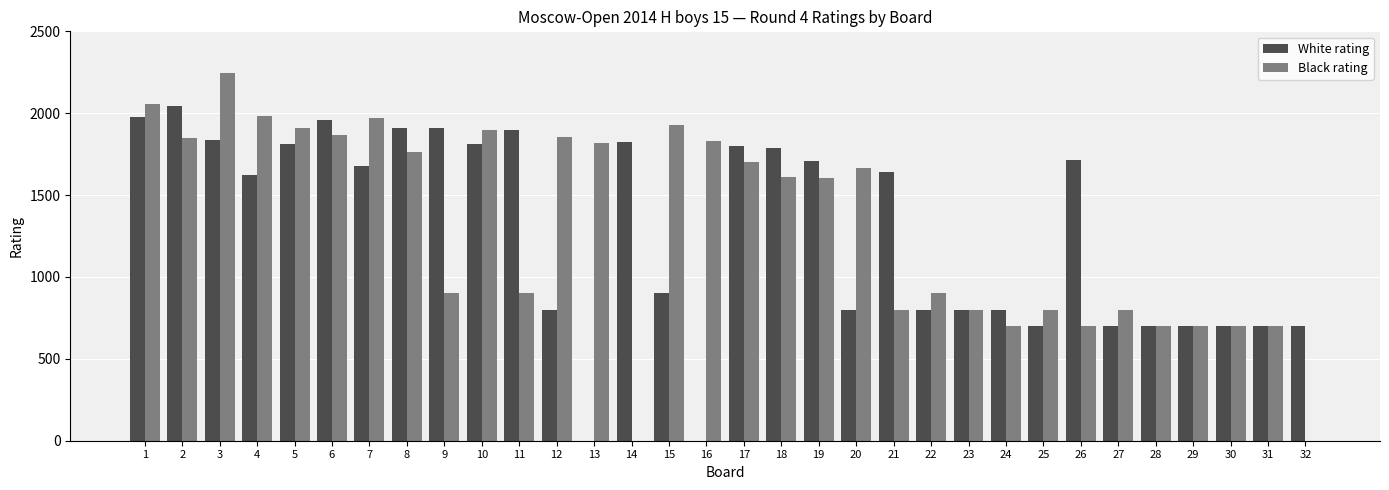

The value of White rating at 23 is 1252. True or false?

False